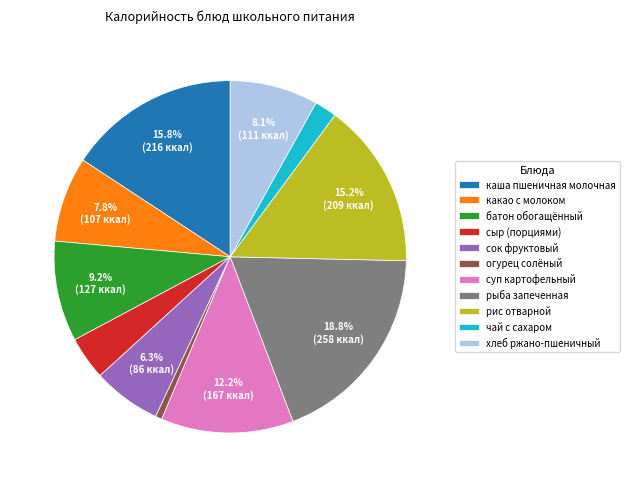

Which category has the smallest portion of the pie?

огурец солёный